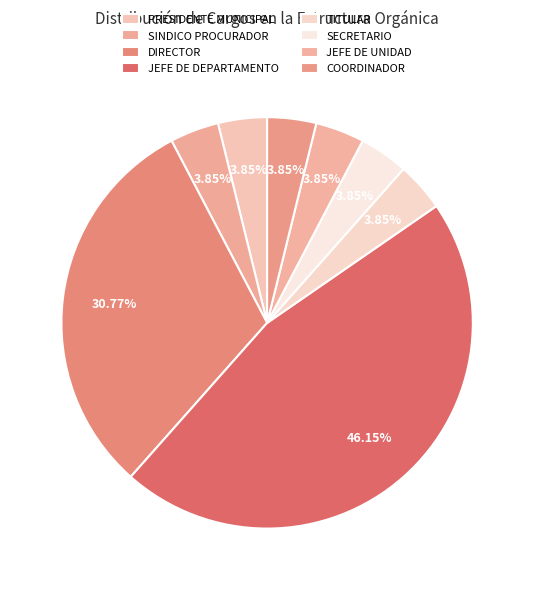

To the nearest percent, what portion does SECRETARIO represent?

4%